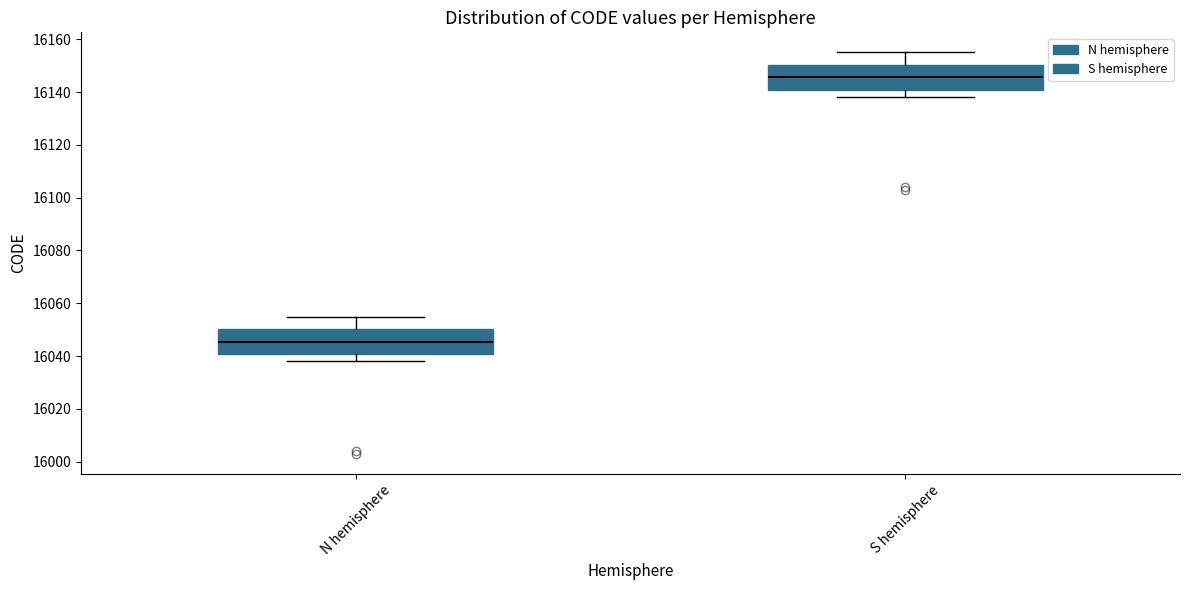

Reading left to right, transcribe this box plot: for each box, give where its median line is, the range the box spans, and where its two whiskers end, as read against the y-axis. The values are not printed on the chart, so give them approximately, as read against the axis.

N hemisphere: median 16046, box 16040 to 16050, whiskers 16038 to 16056
S hemisphere: median 16146, box 16140 to 16150, whiskers 16138 to 16156